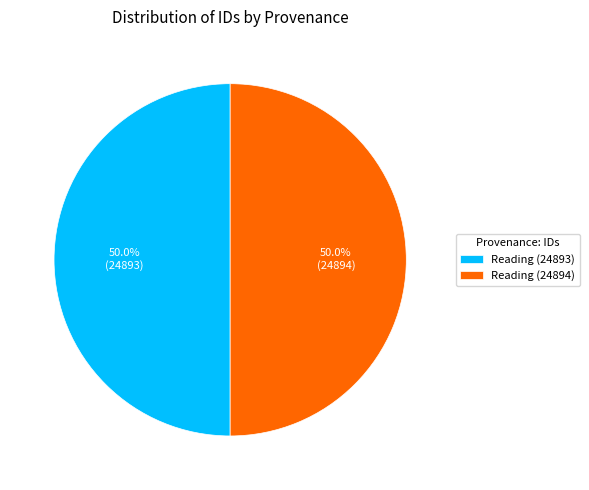

Do Reading (24894) and Reading (24893) together represent more than half of the pie?

Yes